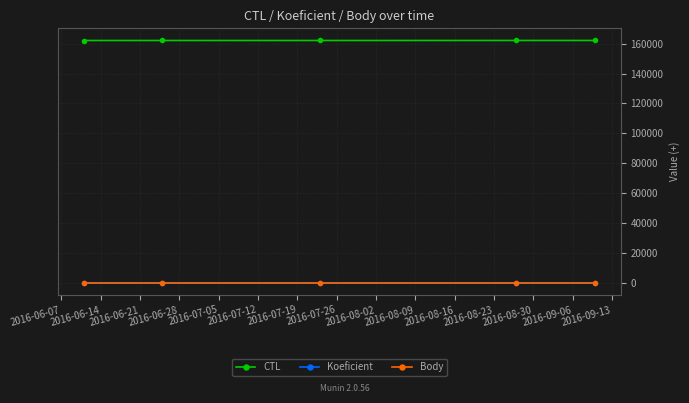

What is the difference between the maximum and minimum values in the CTL series?

33